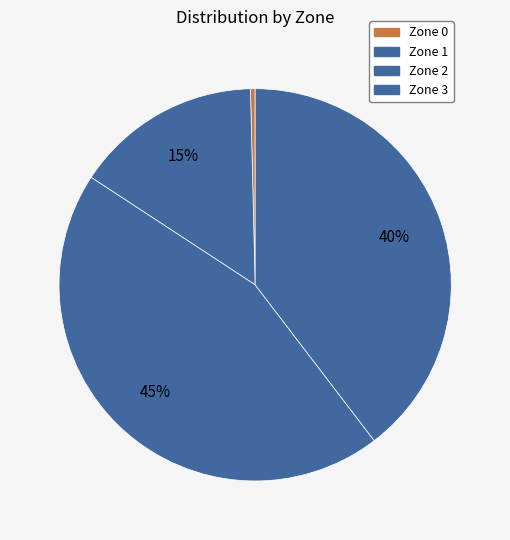

What is the smallest slice in the pie chart?

Zone 0